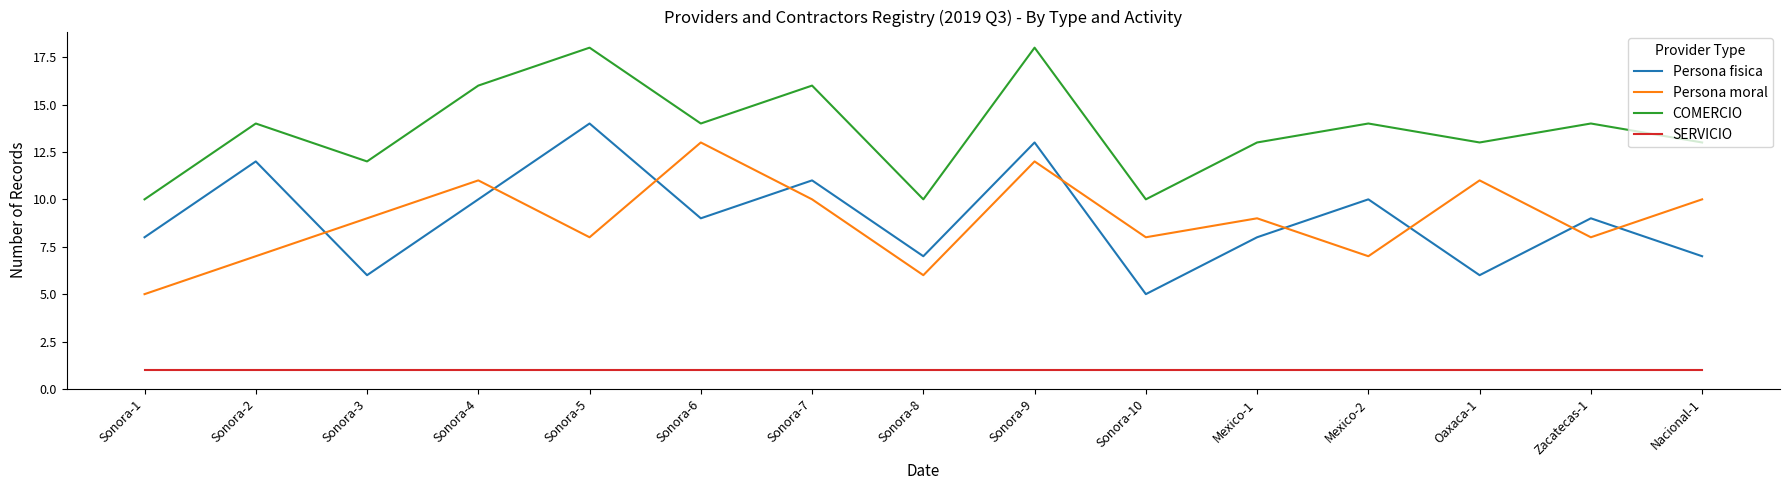

True or false: COMERCIO has more than 1 points higher than both neighbors.

True